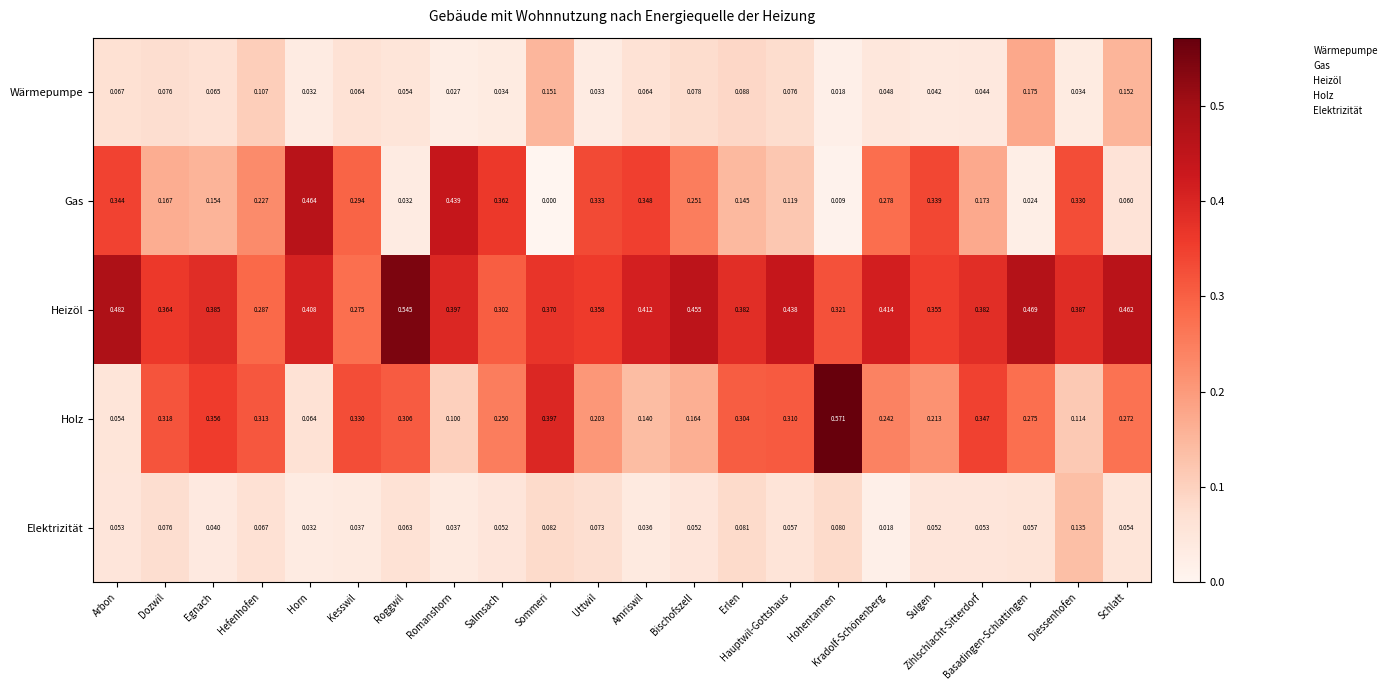

Rank the series at Hohentannen from highest to lowest value.

Holz, Heizöl, Elektrizität, Wärmepumpe, Gas